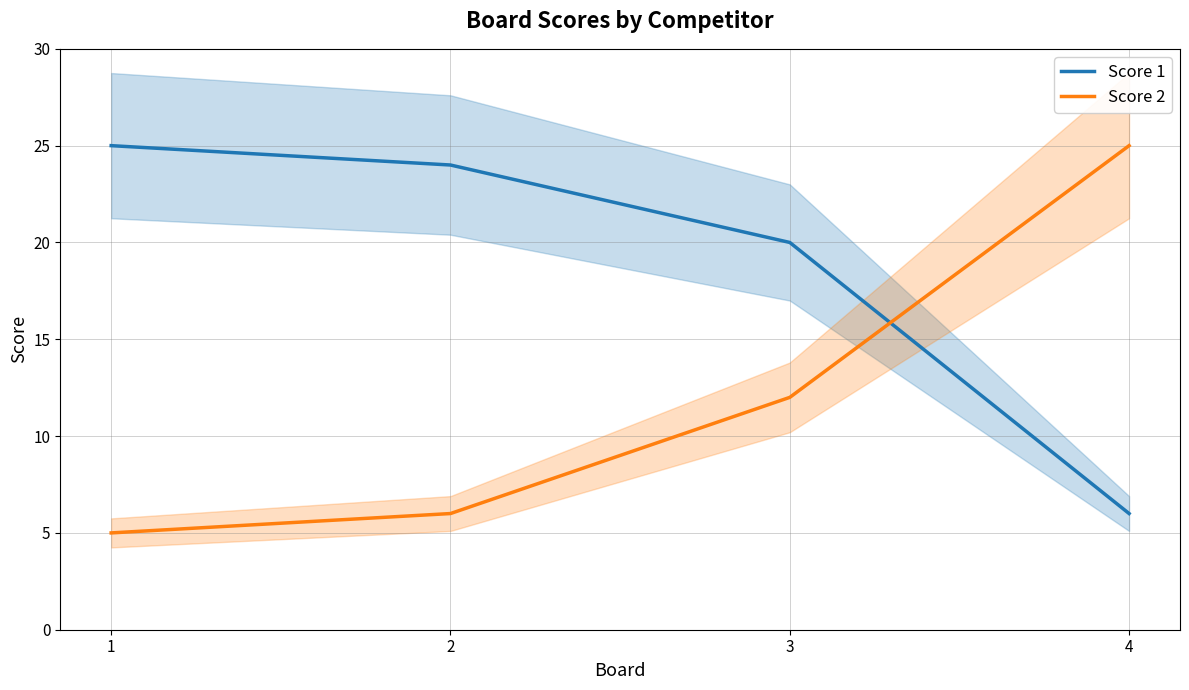

Reading left to right, list all the values displayed in this chart.

Score 1: 25	24	20	6
Score 2: 5	6	12	25